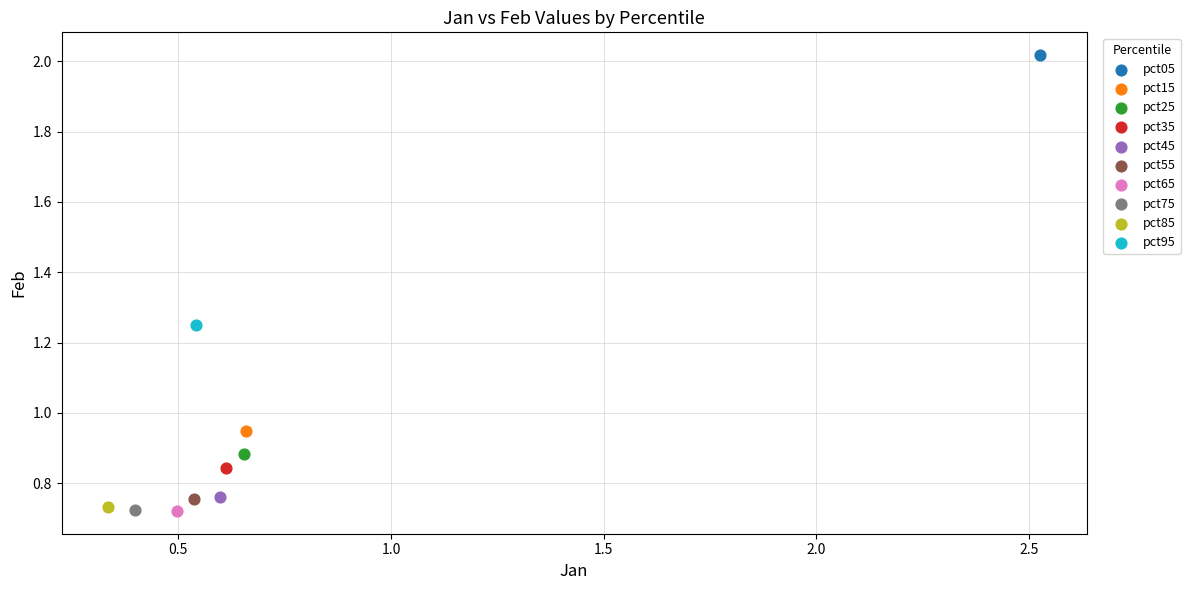

What are all the series names shown in the legend?

pct05, pct15, pct25, pct35, pct45, pct55, pct65, pct75, pct85, pct95